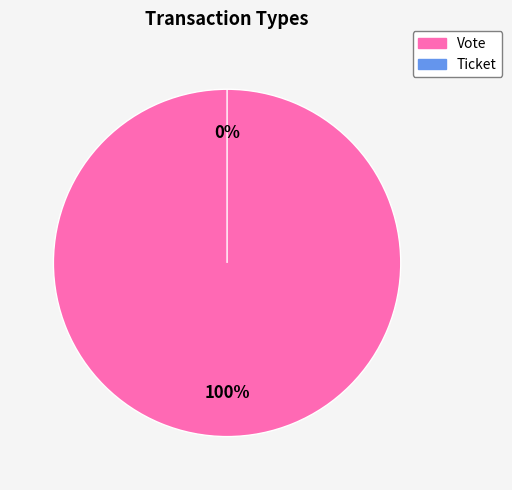

Do Vote and Ticket together represent more than half of the pie?

Yes